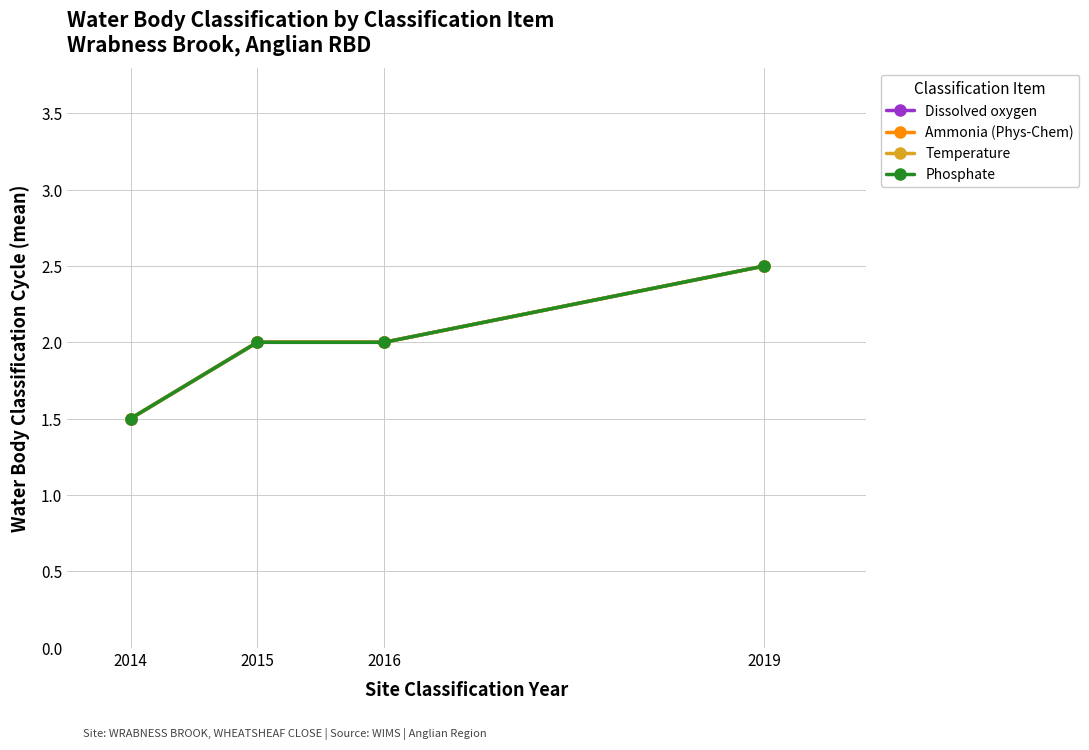

True or false: Phosphate has more than 2 points higher than both neighbors.

False